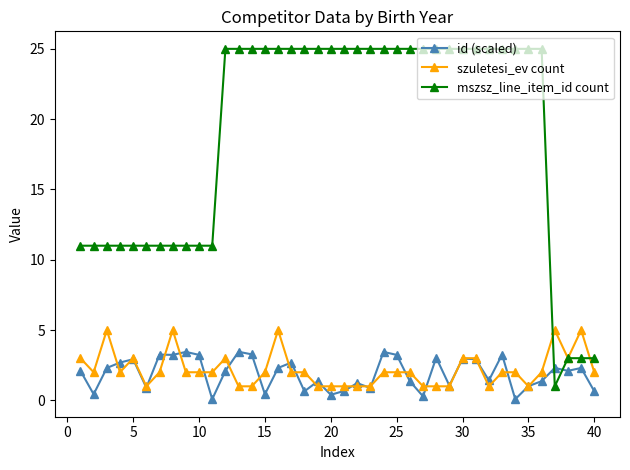

Rank the series by their maximum value, from highest to lowest.

mszsz_line_item_id count, szuletesi_ev count, id (scaled)